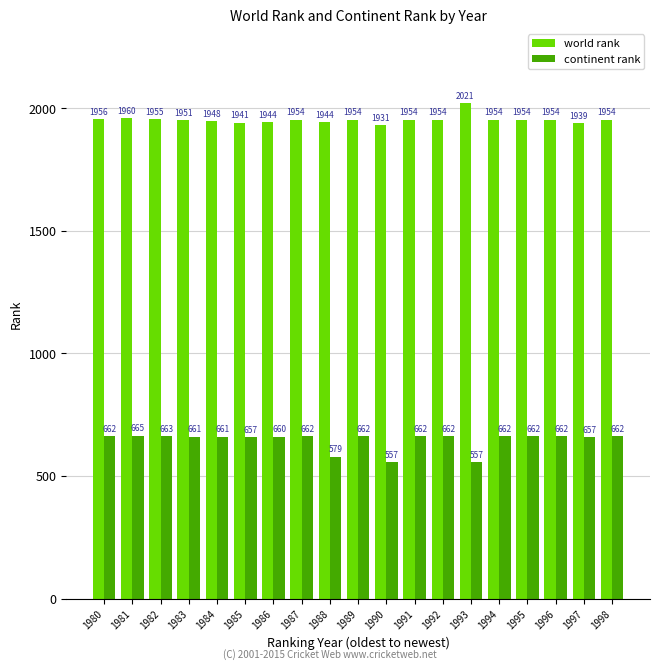

What is the value of the world rank bar at the 1st from the left?

1956